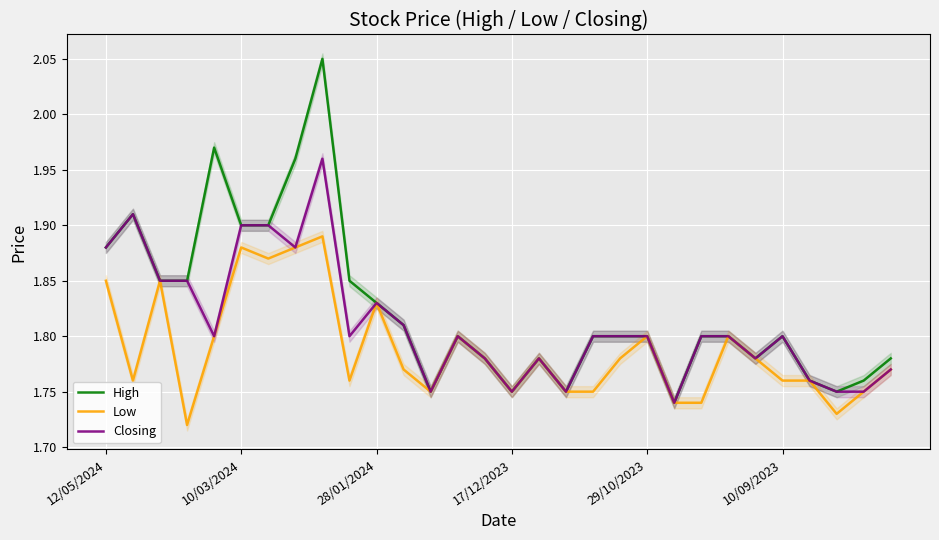

List the series in order of their peak value, highest first.

High, Closing, Low